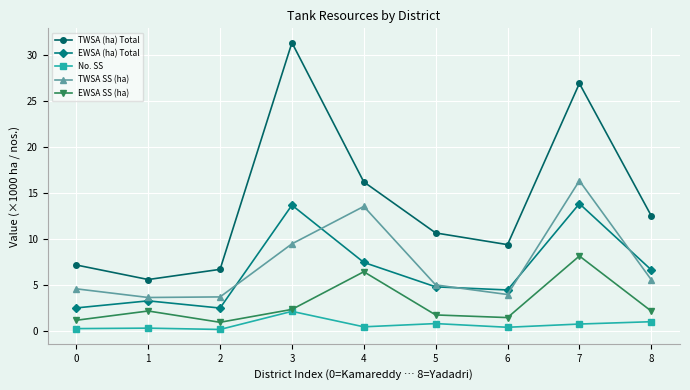

Is the value of No. SS at 8 greater than the value of EWSA SS (ha) at 1?

No